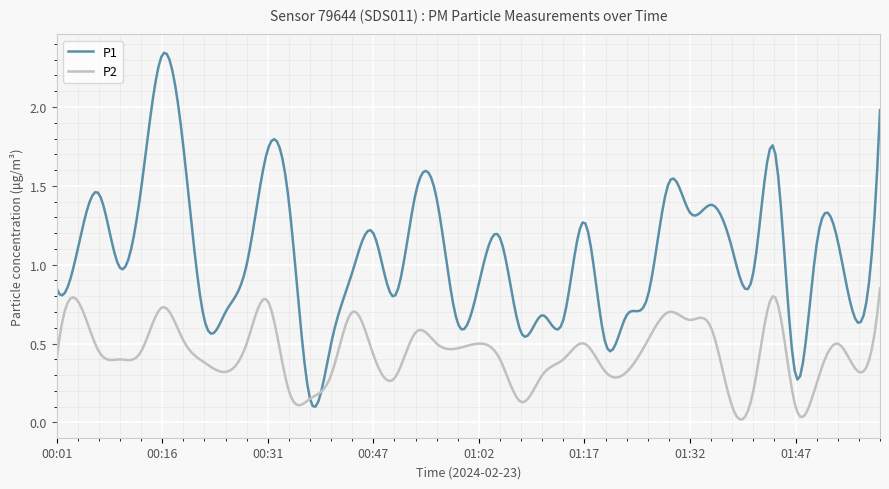

Rank the series by their maximum value, from highest to lowest.

P1, P2